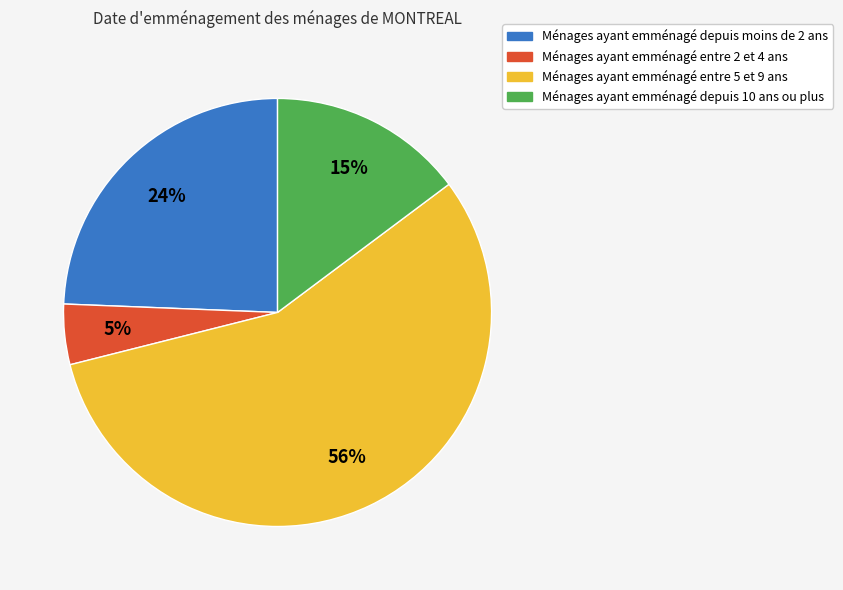

To the nearest percent, what is the average slice percentage?

25%